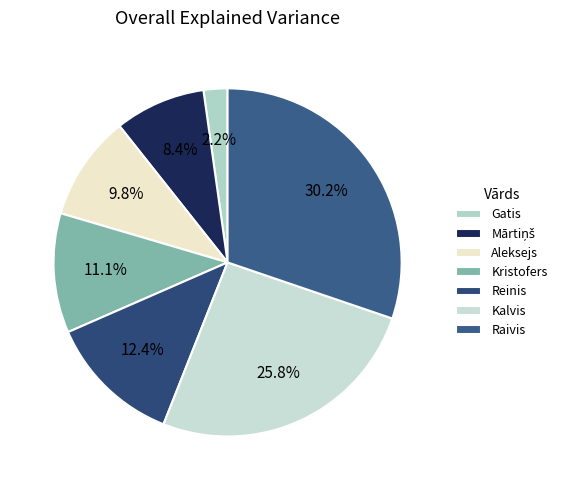

What is the ratio of the value at Kalvis to the value at Aleksejs?

2.6